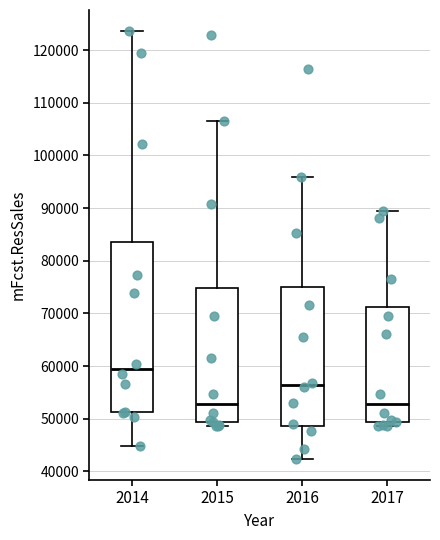

Comparing the boxes themselves (not the whiskers), which one is the tallest?

2014